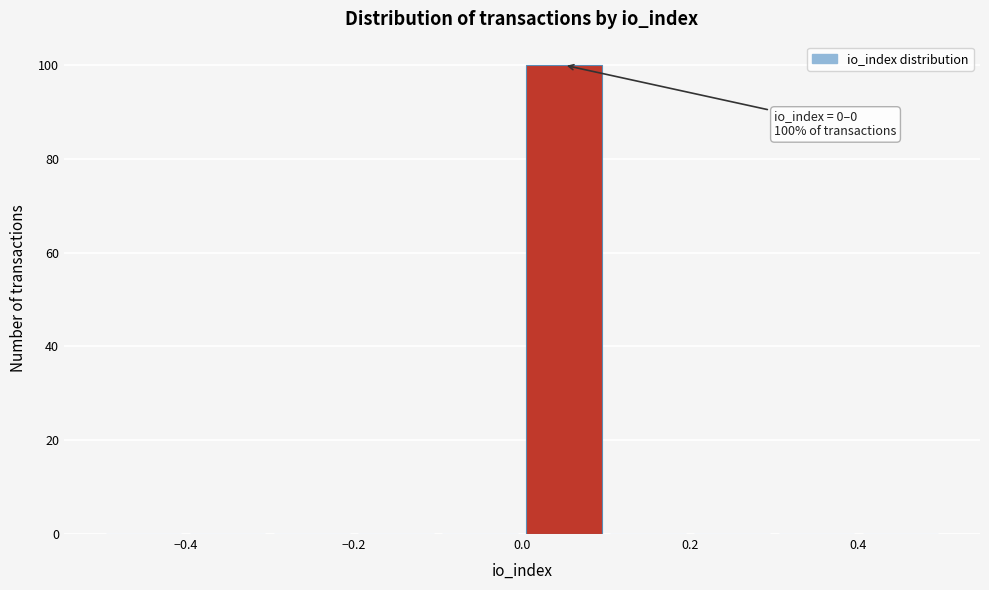

Which range on the x-axis has the tallest bar?

0.0 to 0.1